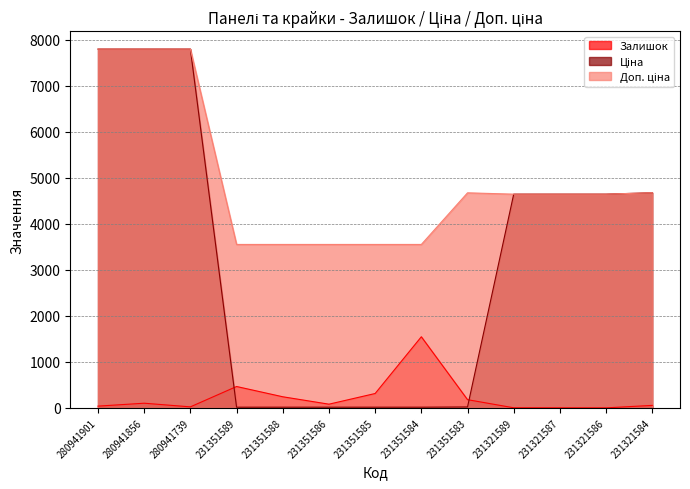

What is the greatest value displayed?

7792.9